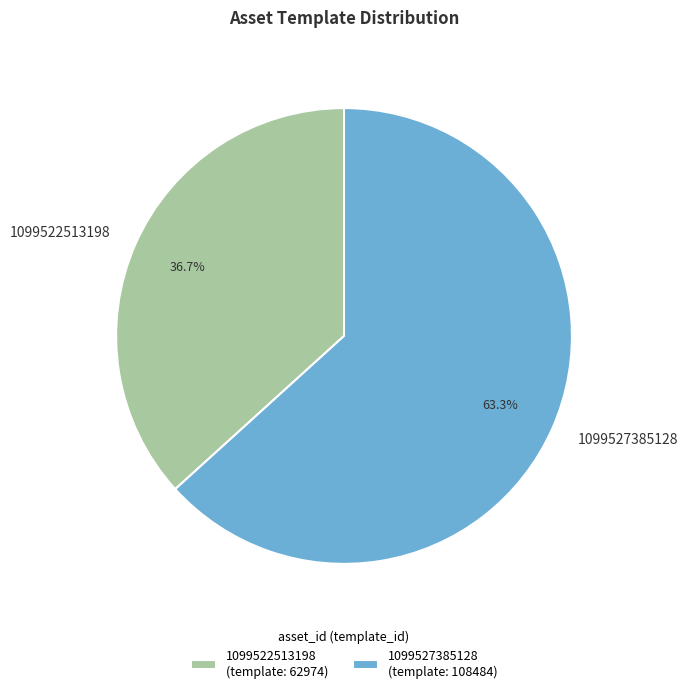

To the nearest percent, what is the difference between the largest and smallest slice percentages?

27%